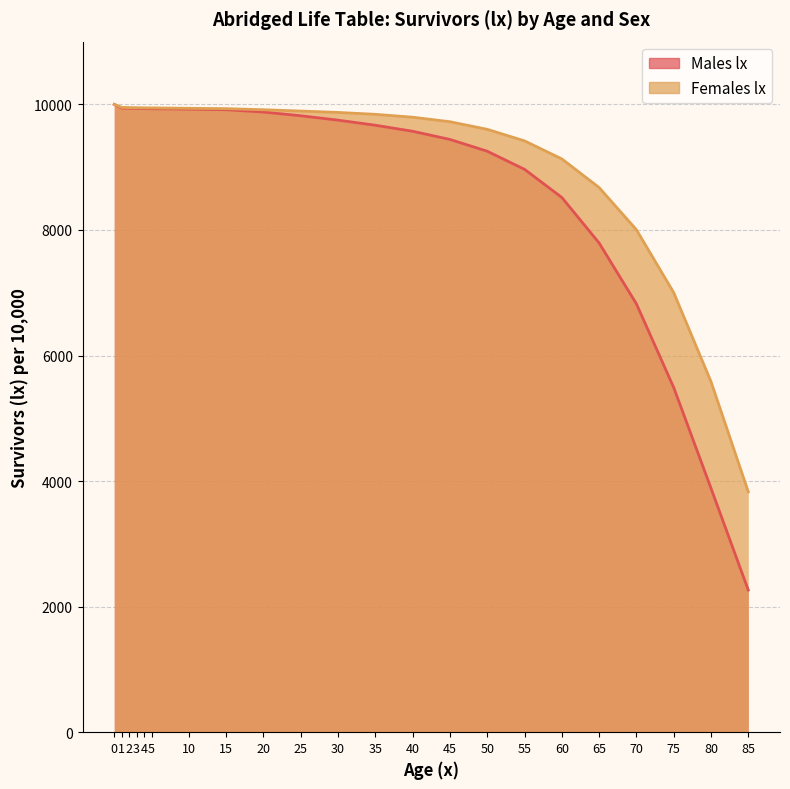

True or false: Males lx has a value of 5538 at 40.

False